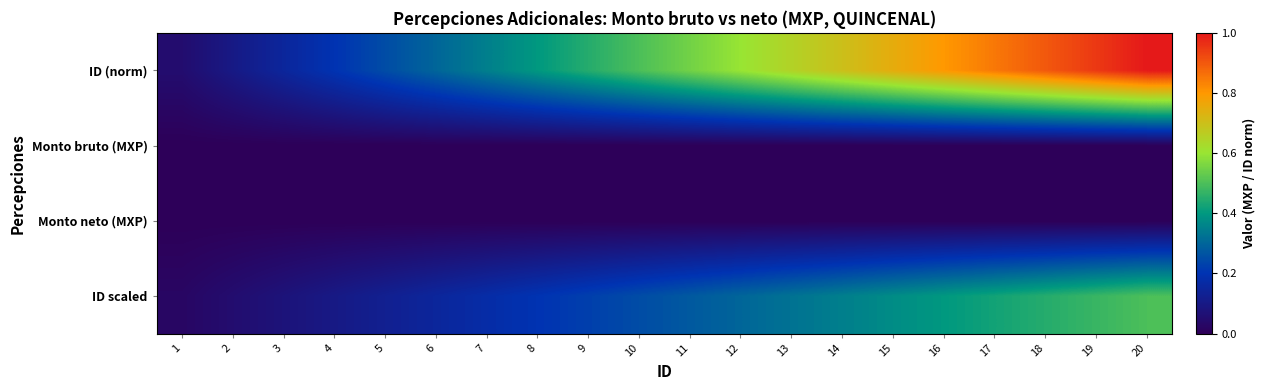

Rank the series at 9 from lowest to highest value.

Monto bruto (MXP), Monto neto (MXP), ID scaled, ID (norm)